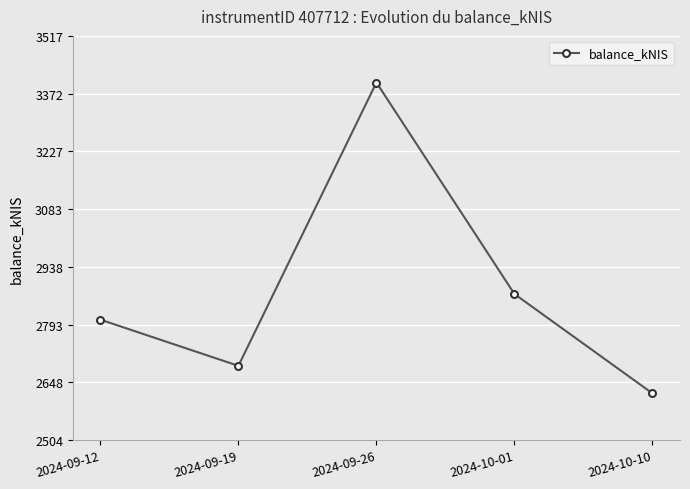

Is it true that the value at 2024-10-10 is 799.4?

False